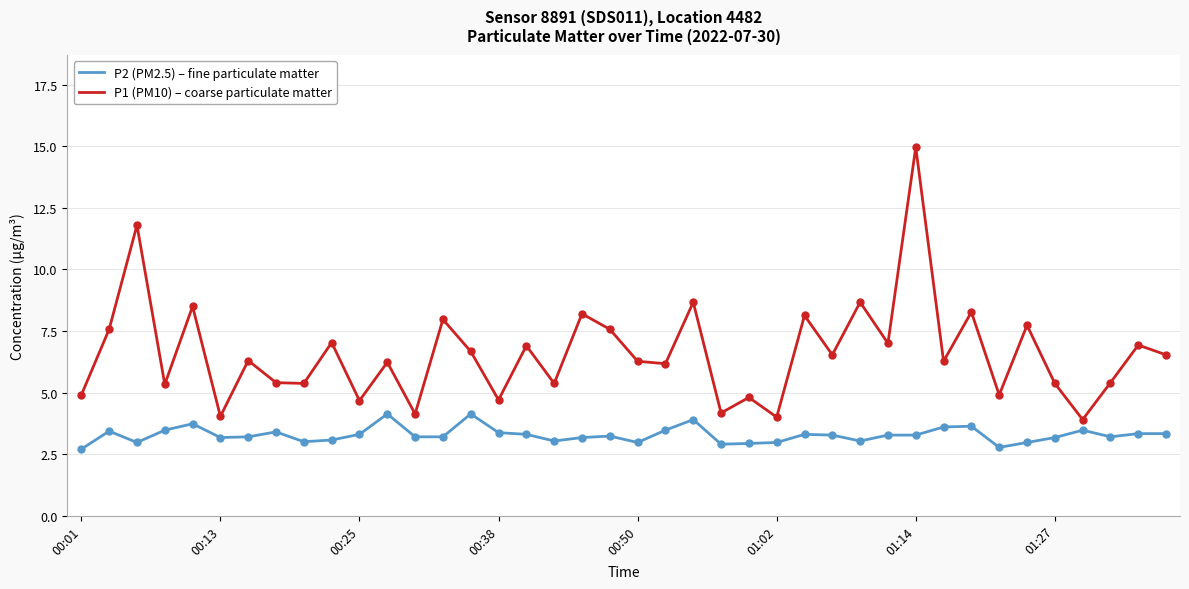

Which series has the largest total across all categories?

P1 (PM10) – coarse particulate matter